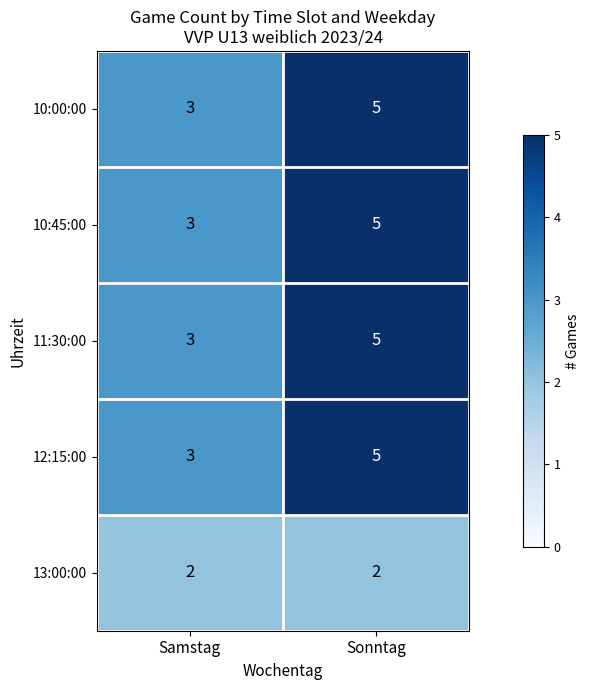

Is it true that 13:00:00 equals 2 at Samstag?

True